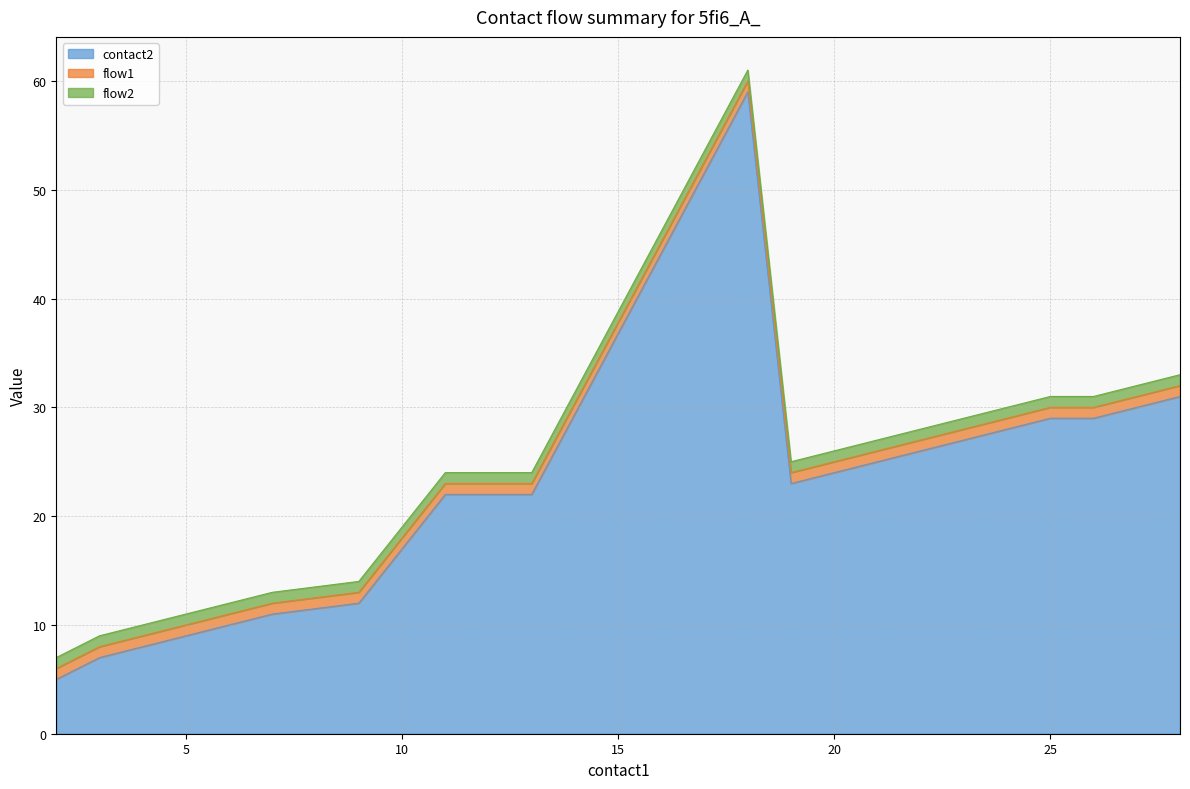

True or false: flow1 has a value of 2 at 6.

False